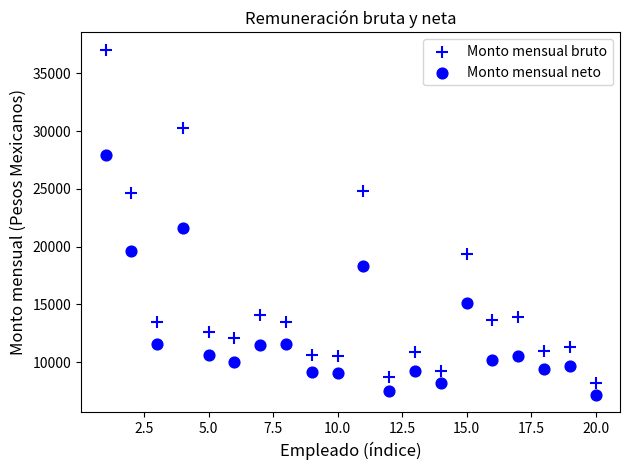

How many data points are displayed?

40